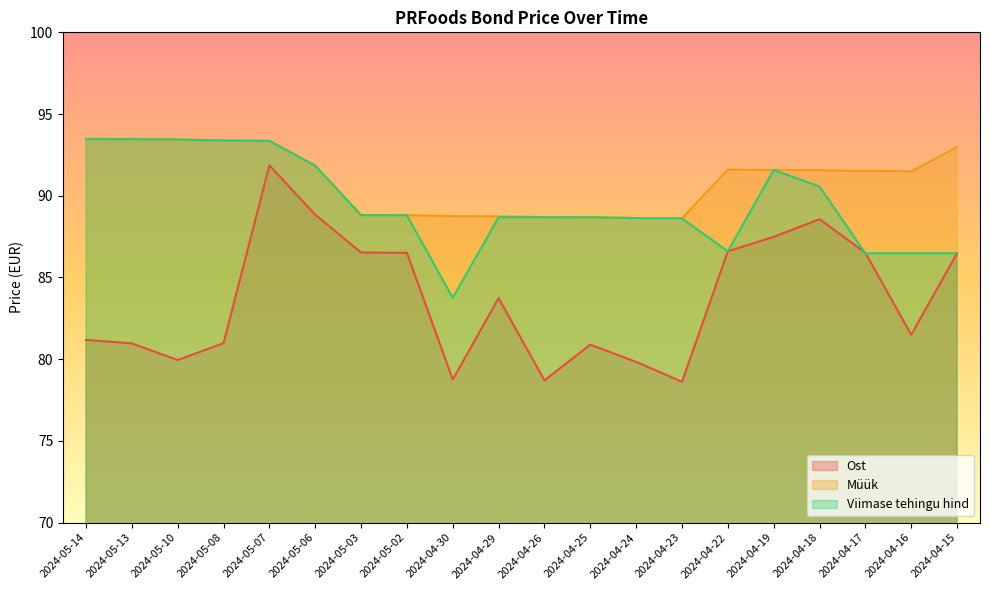

At which category does Ost reach its first local peak?

2024-05-07